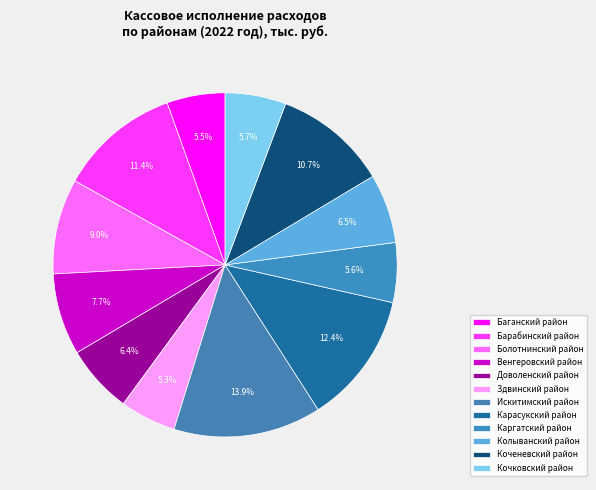

Count the number of slices in the pie.

12